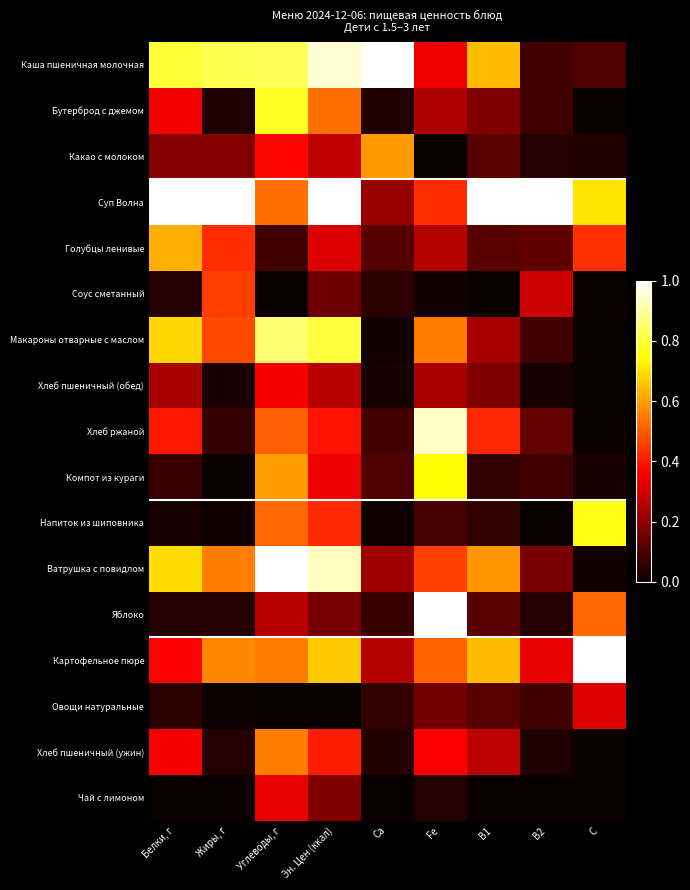

What is the difference between the highest and lowest values at Жиры, г?

1.0